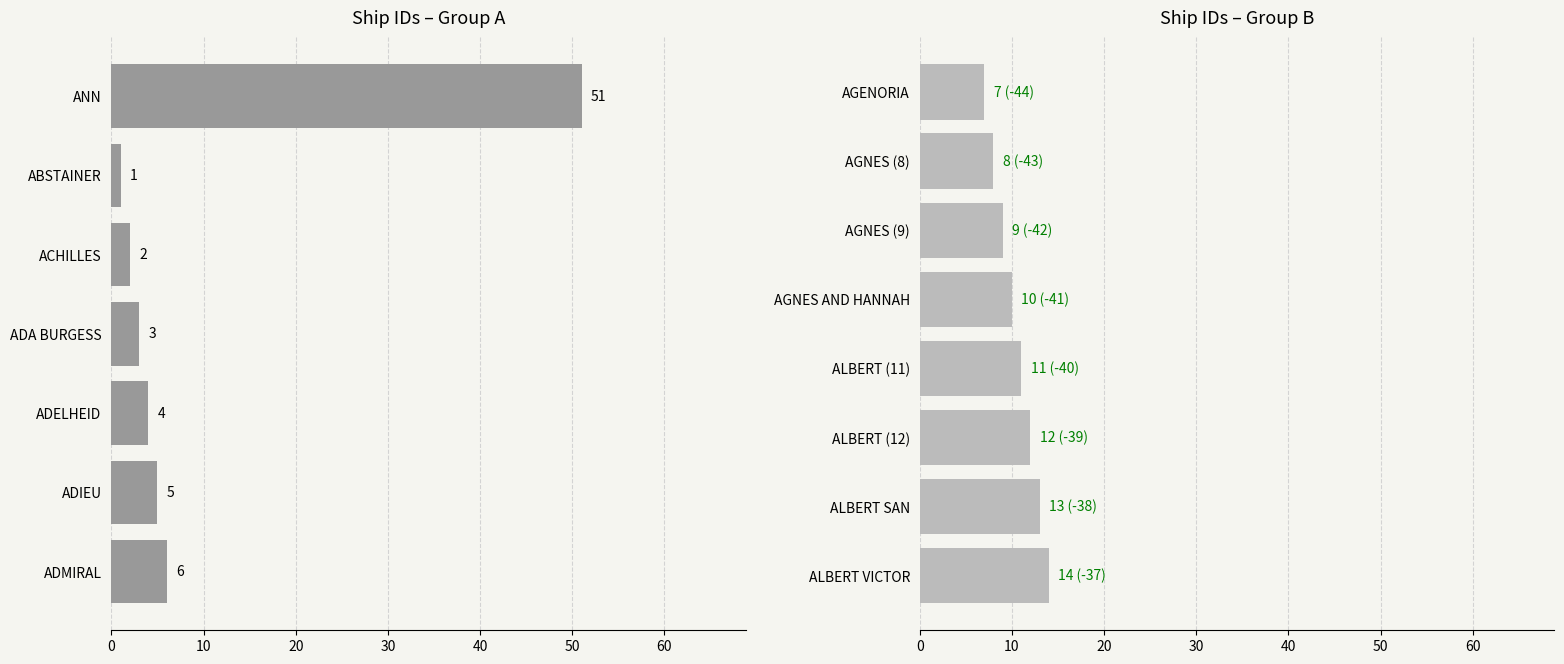

What is the ratio of the value at ADMIRAL to the value at AGNES (8)?

0.8